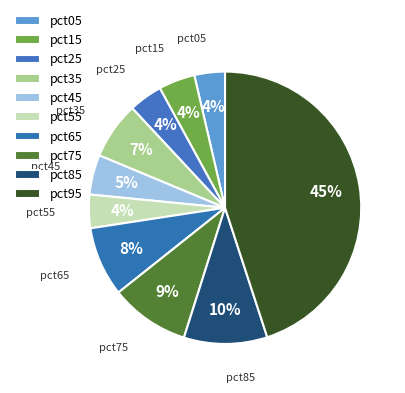

Which slice is the largest?

pct95